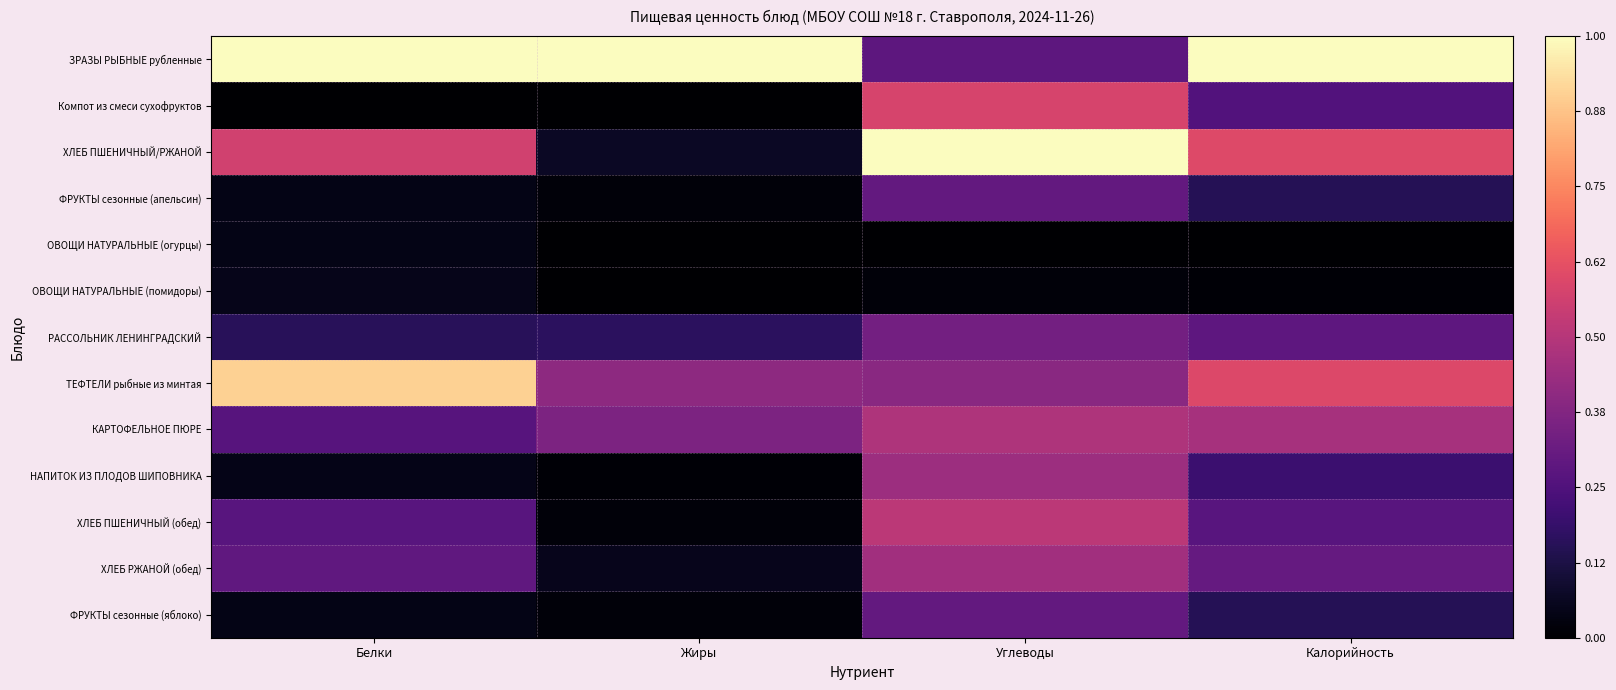

At how many categories does at least one series exceed 0?

4